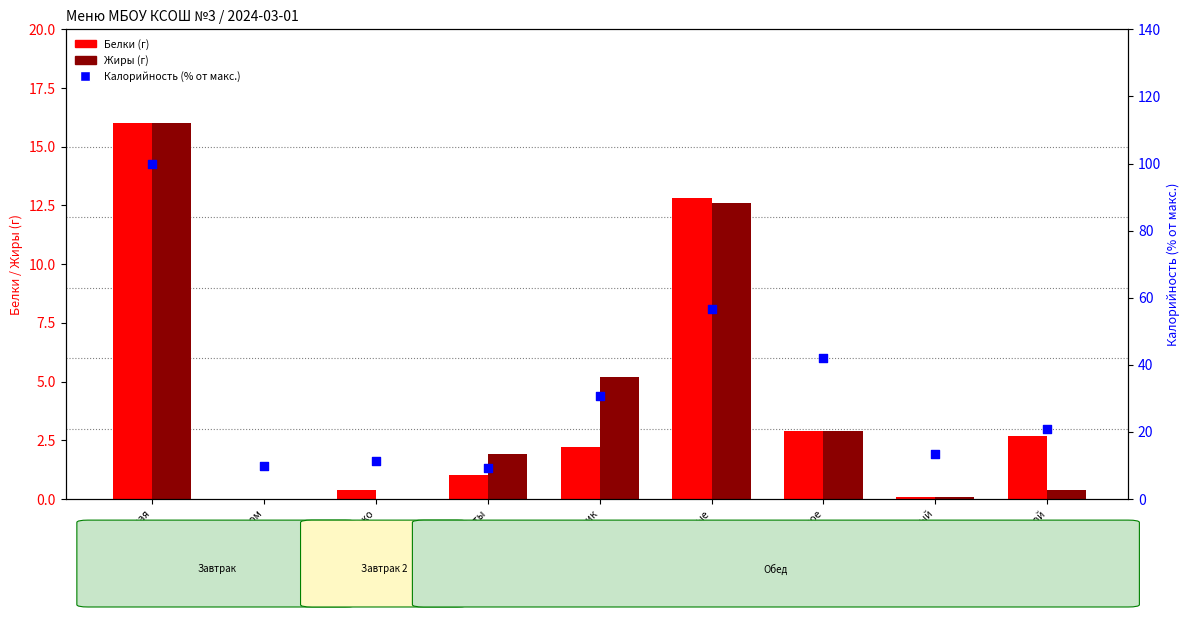

Which series contains the highest Y value?

Калорийность (% от макс.)